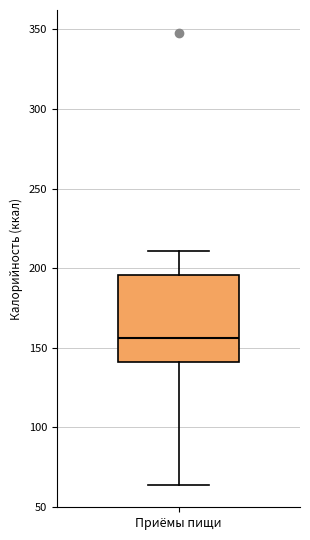

Transcribe this box plot: give where the median line is, the range the box spans, and where the two whiskers end, as read against the y-axis. The values are not printed on the chart, so give them approximately, as read against the axis.

median 155, box 140 to 195, whiskers 65 to 210